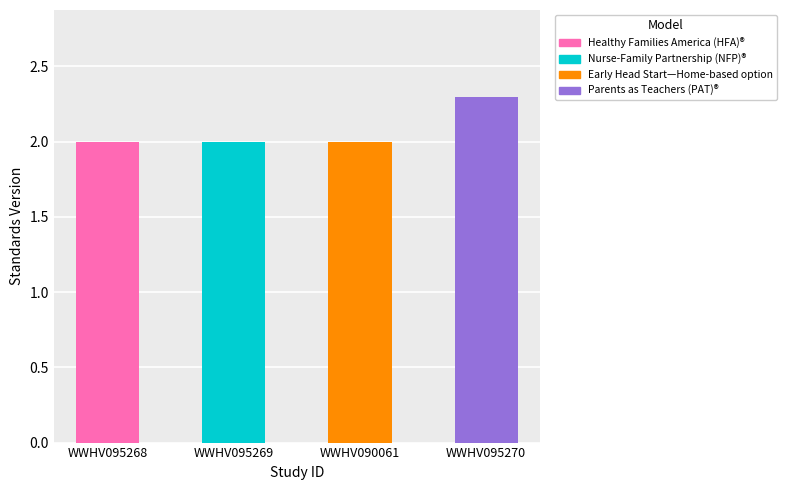

Which has a higher value, WWHV090061 or WWHV095270?

WWHV095270